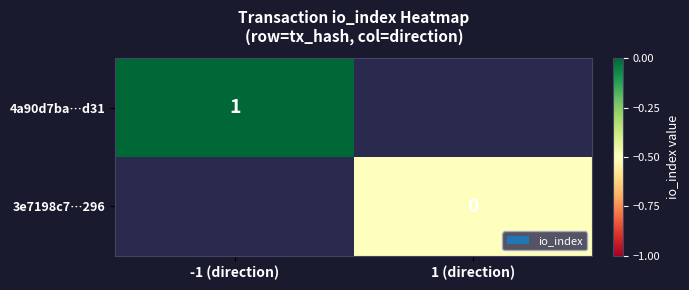

The value of 4a90d7ba…d31 at -1 (direction) is 1. True or false?

True